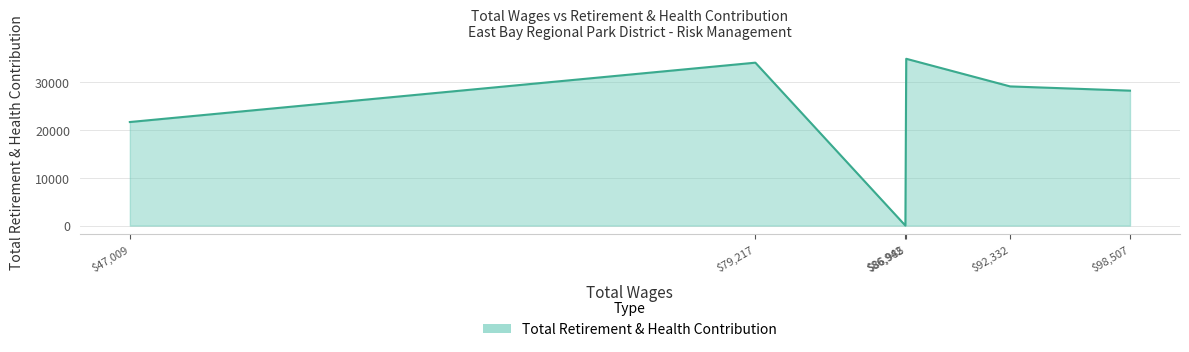

Does the chart have visible grid lines?

Yes